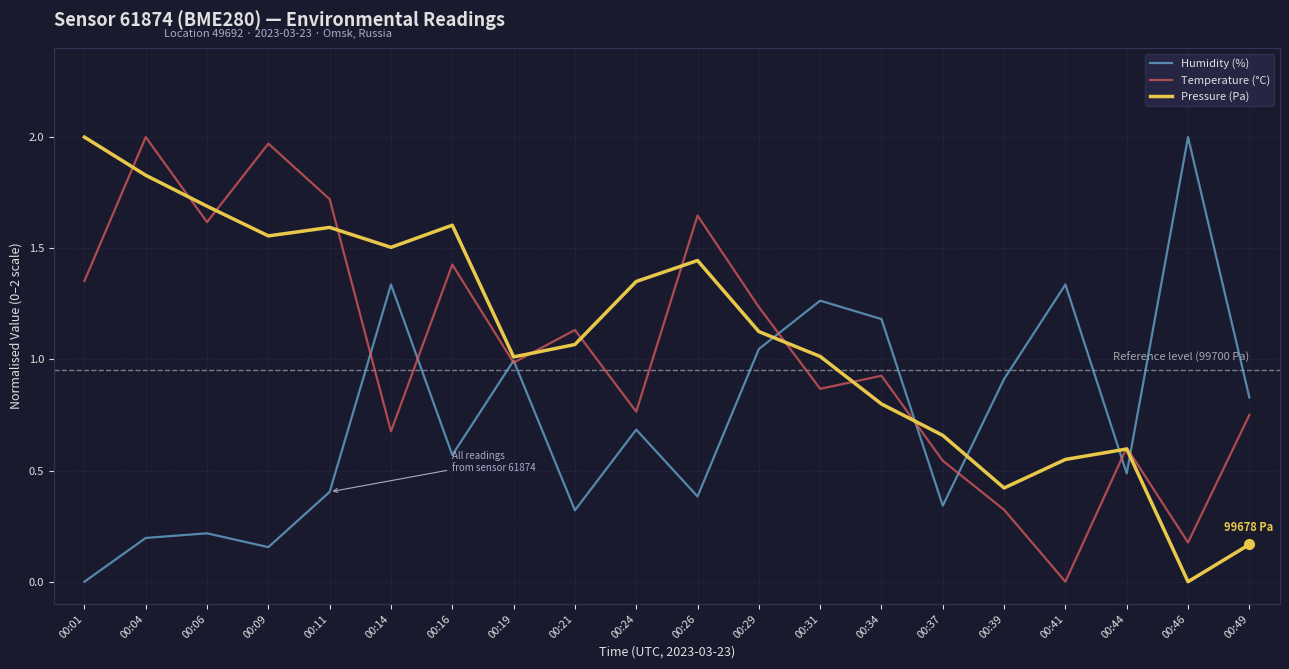

The value of Pressure (Pa) at 00:19 is 0.5. True or false?

False